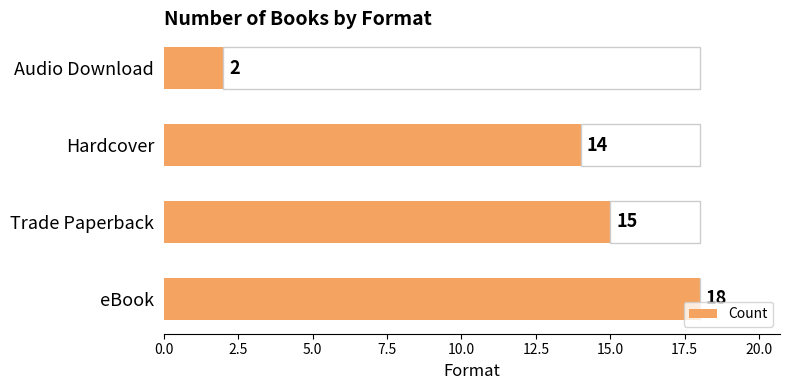

What is the approximate value of Count at Trade Paperback?

15